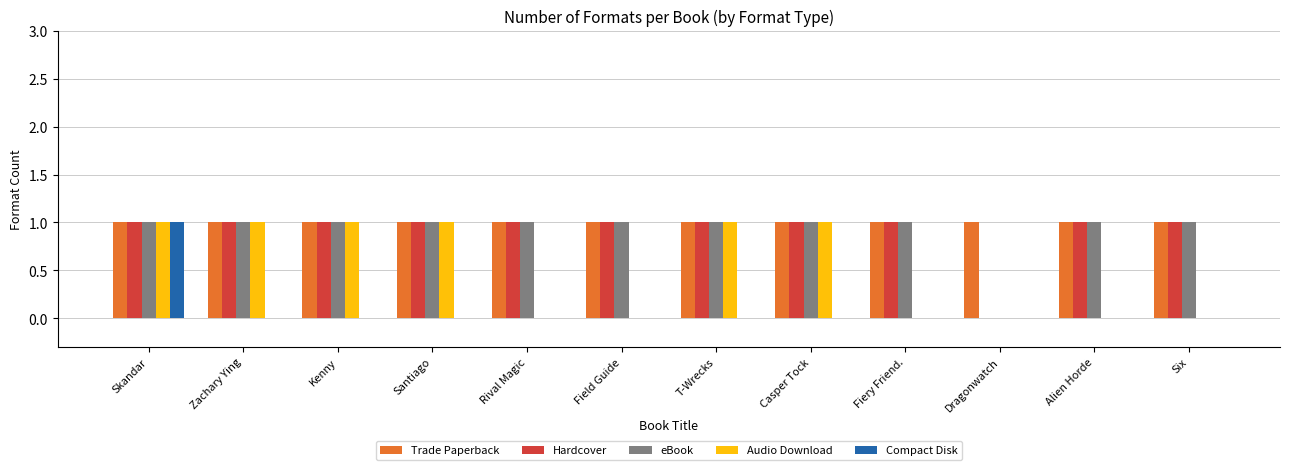

True or false: Compact Disk has a value of 0 at Santiago.

True